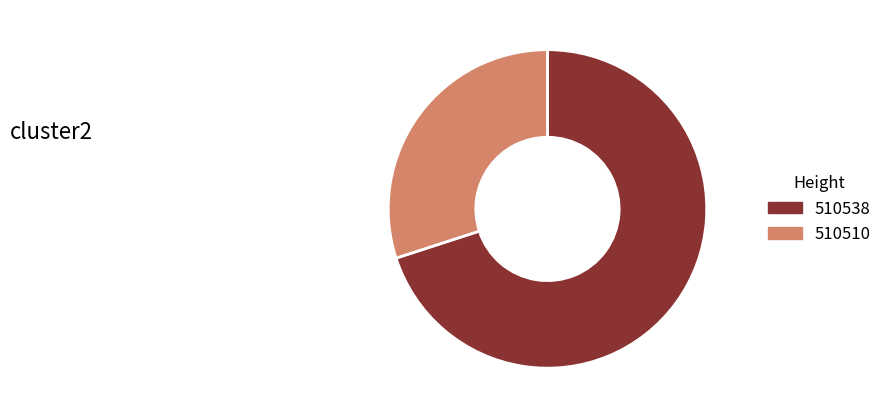

Between 510538 and 510510, which is larger?

510538